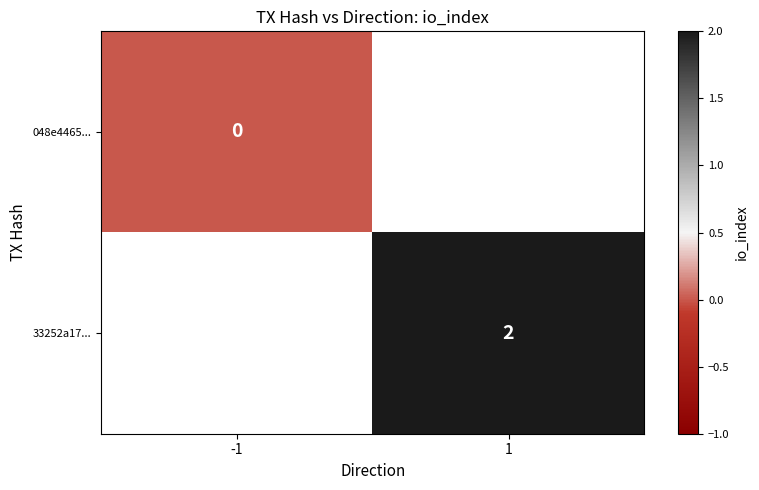

The value of 33252a17... at 1 is 2. True or false?

True